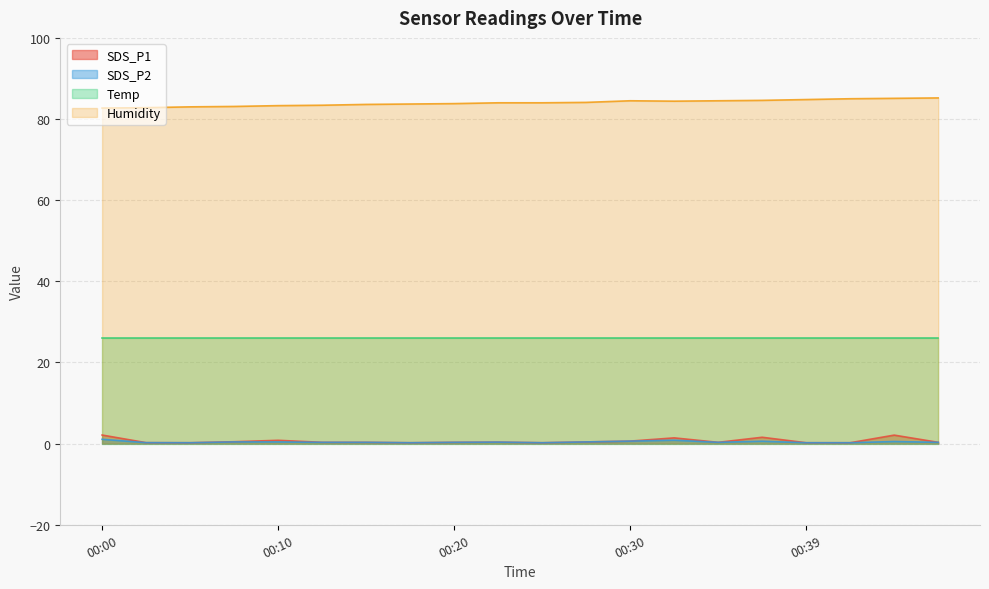

Which series has the largest total across all categories?

Humidity